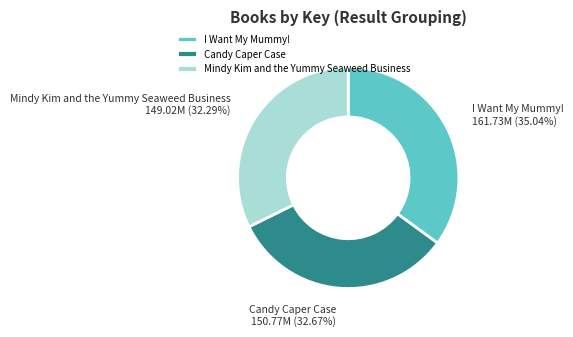

To the nearest percent, what is the difference between the largest and smallest slice percentages?

3%